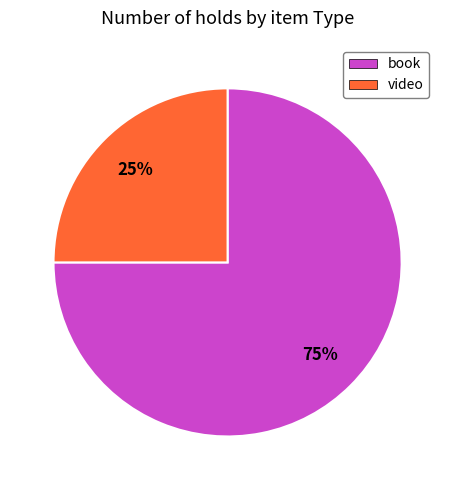

Rank the categories by value from highest to lowest.

book, video